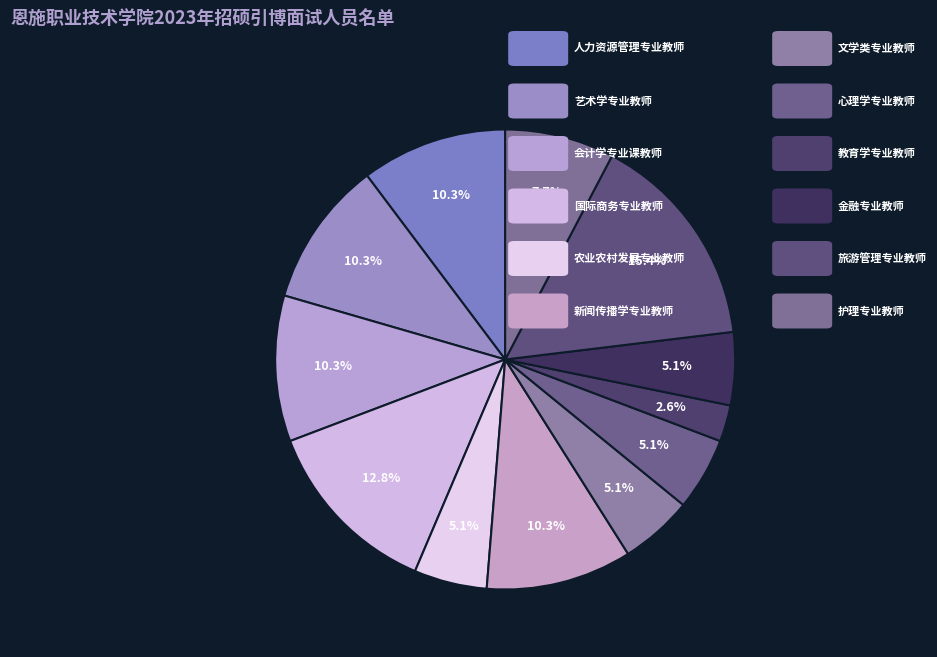

How many slices are in this pie chart?

12